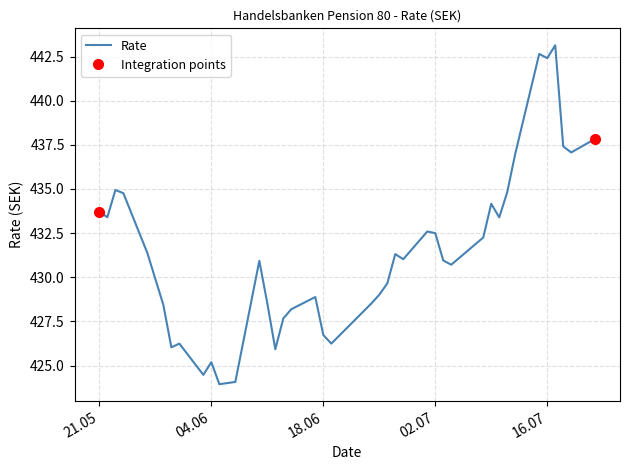

What is the highest value of the Rate series?

443.1